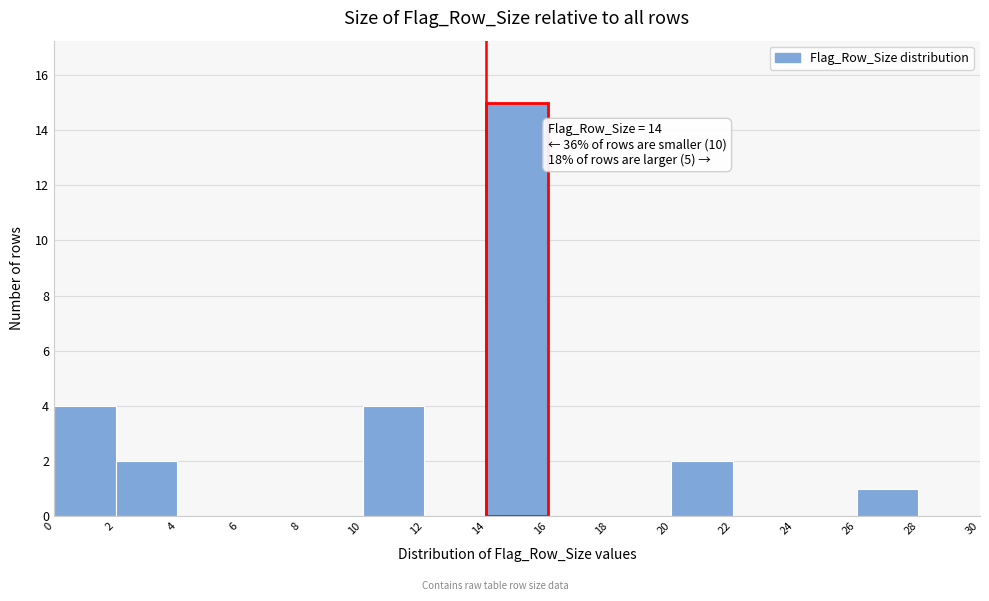

Which range on the x-axis has the tallest bar?

14 to 16